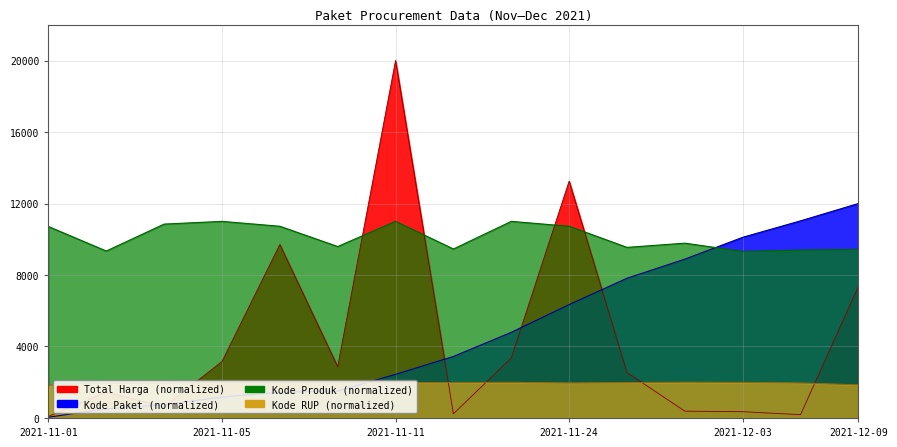

At which label does Kode RUP reach its peak?

2021-12-01